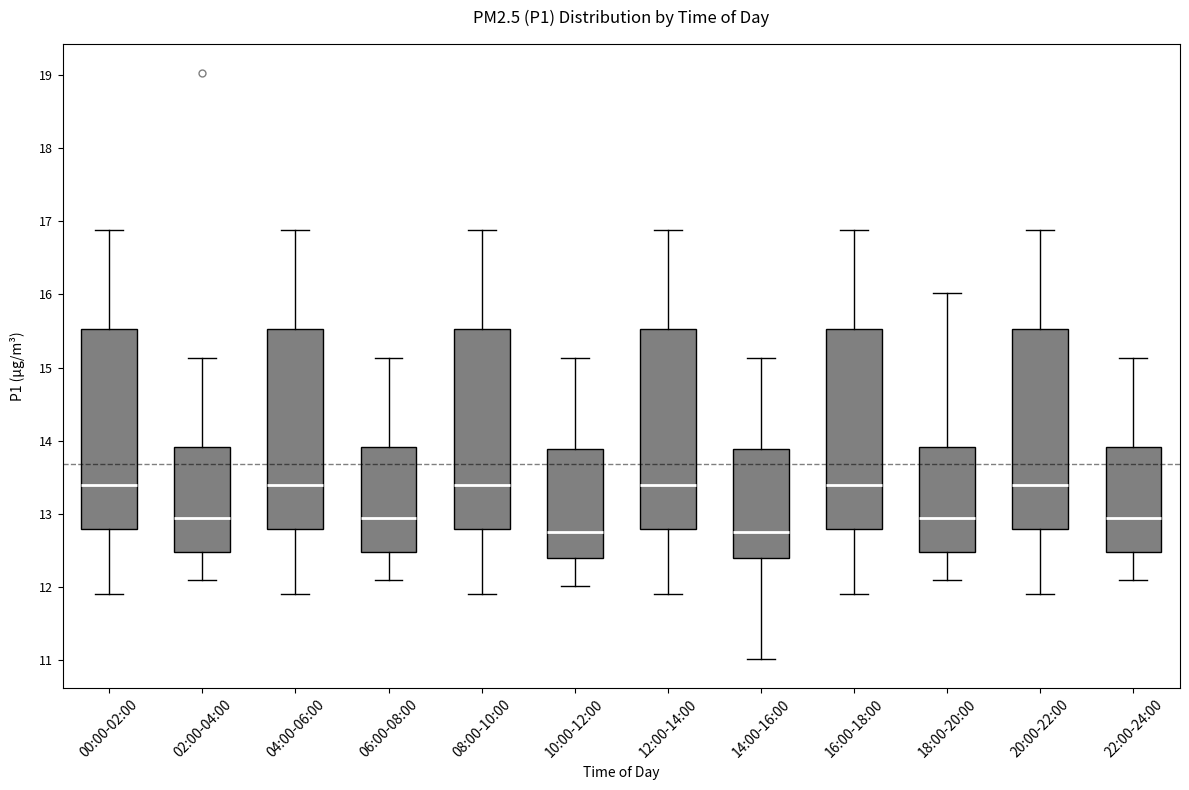

Reading left to right, read every box against the y-axis: the position of its median line, the range the box covers, and the ends of its whiskers. The values are not printed on the chart, so give them approximately, as read against the axis.

00:00-02:00: median 13.4, box 12.8 to 15.5, whiskers 11.9 to 16.9
02:00-04:00: median 12.9, box 12.5 to 13.9, whiskers 12.1 to 15.1
04:00-06:00: median 13.4, box 12.8 to 15.5, whiskers 11.9 to 16.9
06:00-08:00: median 12.9, box 12.5 to 13.9, whiskers 12.1 to 15.1
08:00-10:00: median 13.4, box 12.8 to 15.5, whiskers 11.9 to 16.9
10:00-12:00: median 12.8, box 12.4 to 13.9, whiskers 12.0 to 15.1
12:00-14:00: median 13.4, box 12.8 to 15.5, whiskers 11.9 to 16.9
14:00-16:00: median 12.8, box 12.4 to 13.9, whiskers 11.0 to 15.1
16:00-18:00: median 13.4, box 12.8 to 15.5, whiskers 11.9 to 16.9
18:00-20:00: median 12.9, box 12.5 to 13.9, whiskers 12.1 to 16.0
20:00-22:00: median 13.4, box 12.8 to 15.5, whiskers 11.9 to 16.9
22:00-24:00: median 12.9, box 12.5 to 13.9, whiskers 12.1 to 15.1